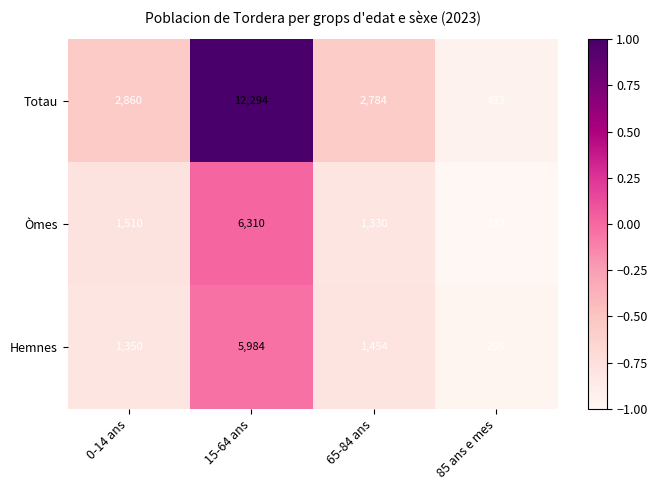

The Totau series shows 2784 at 65-84 ans. True or false?

True